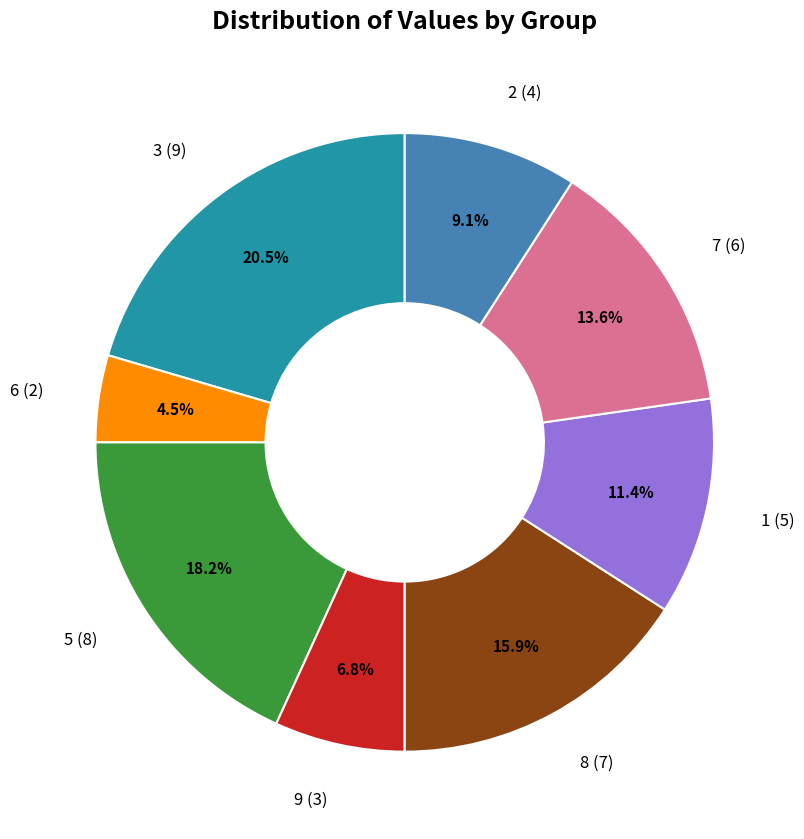

What is the ratio of the value at 2 (4) to the value at 1 (5)?

0.8